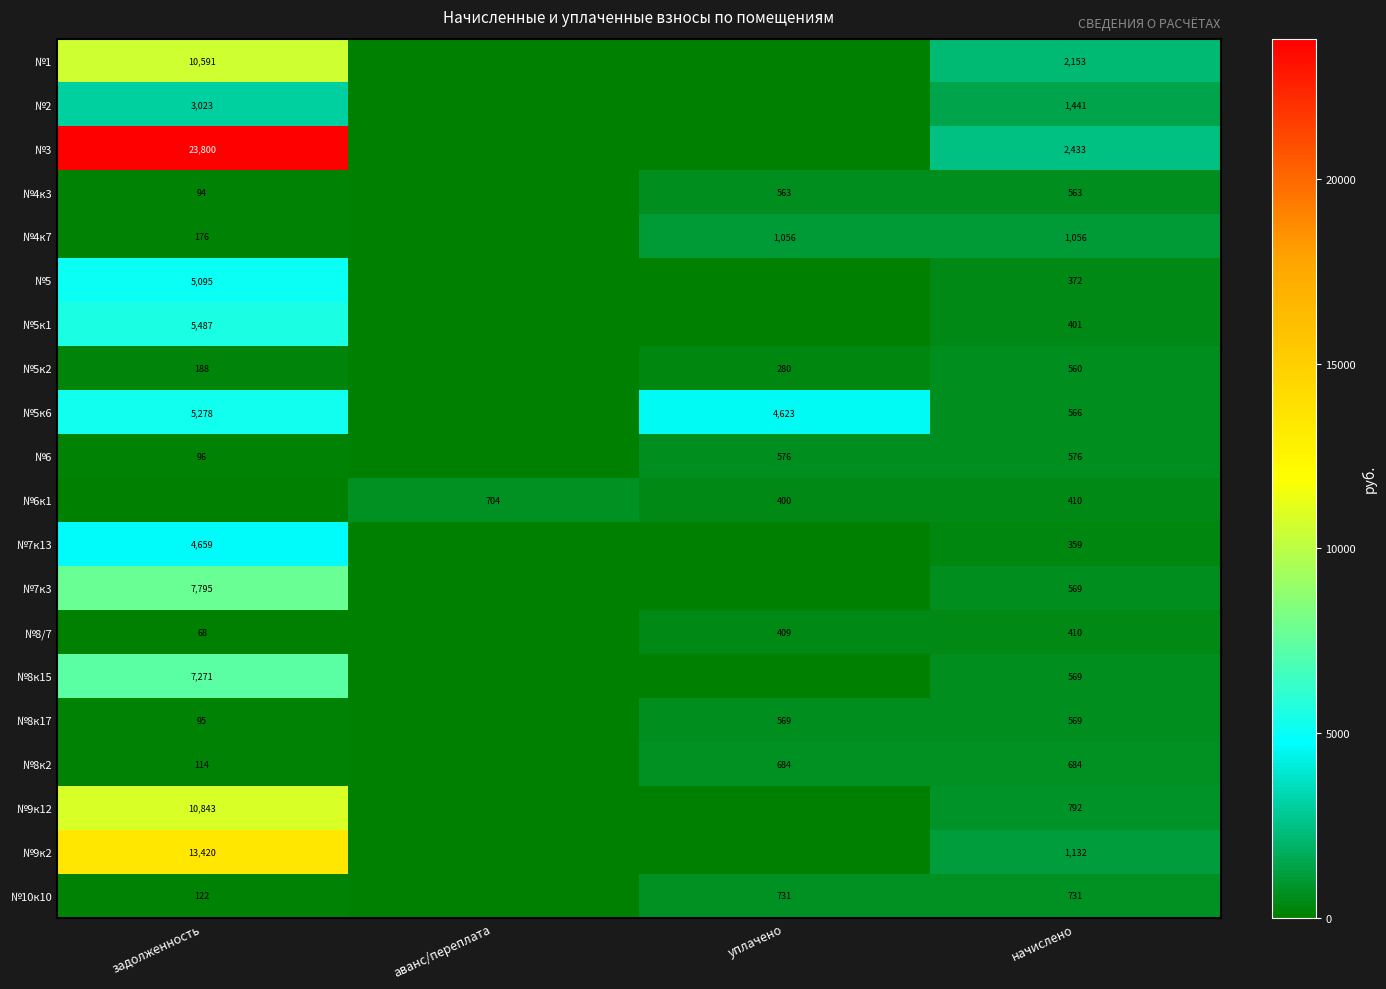

Is the value of №8к17 at задолженность greater than the value of №4к3 at начислено?

No